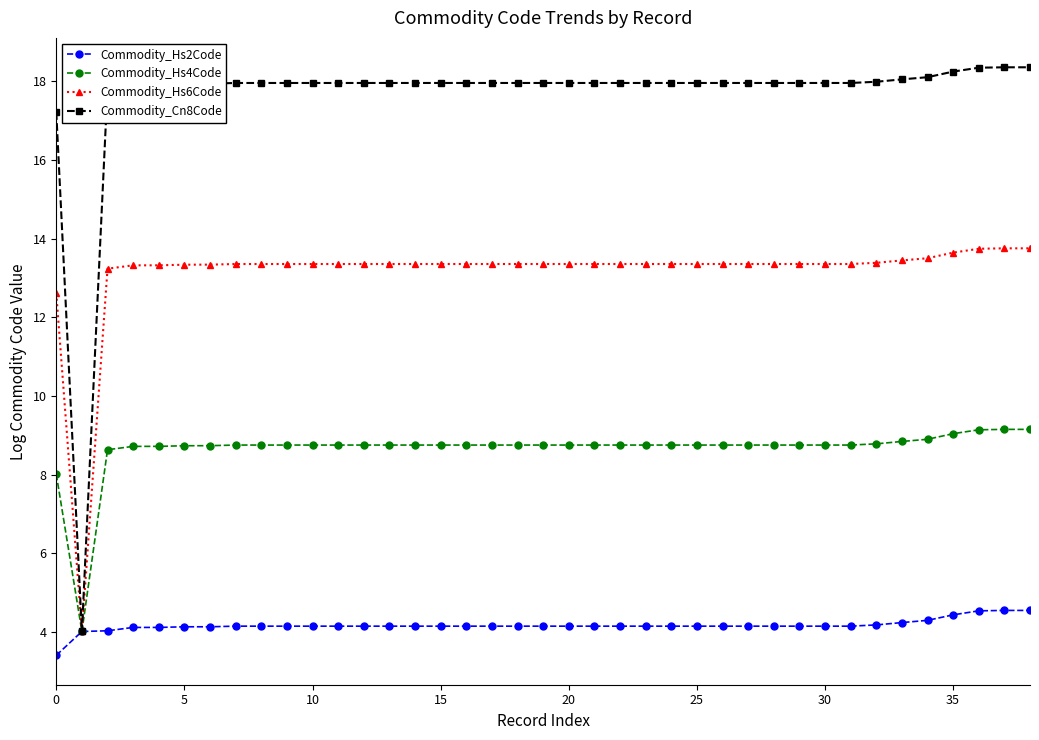

Which series has the largest range (max minus min)?

Commodity_Cn8Code